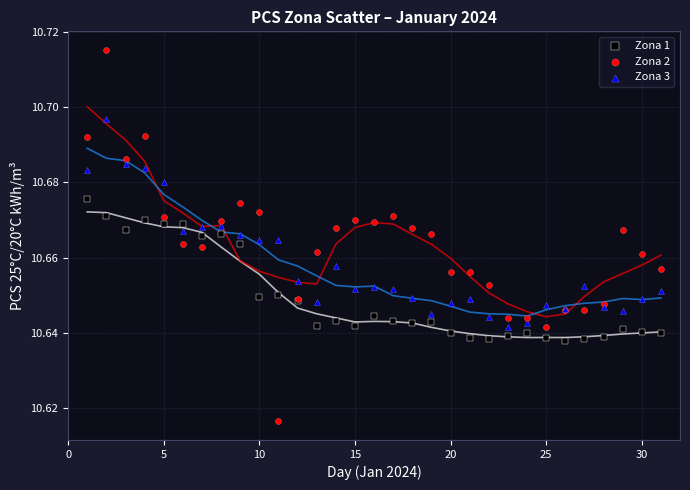

Which series reaches the maximum Y coordinate?

Zona 2